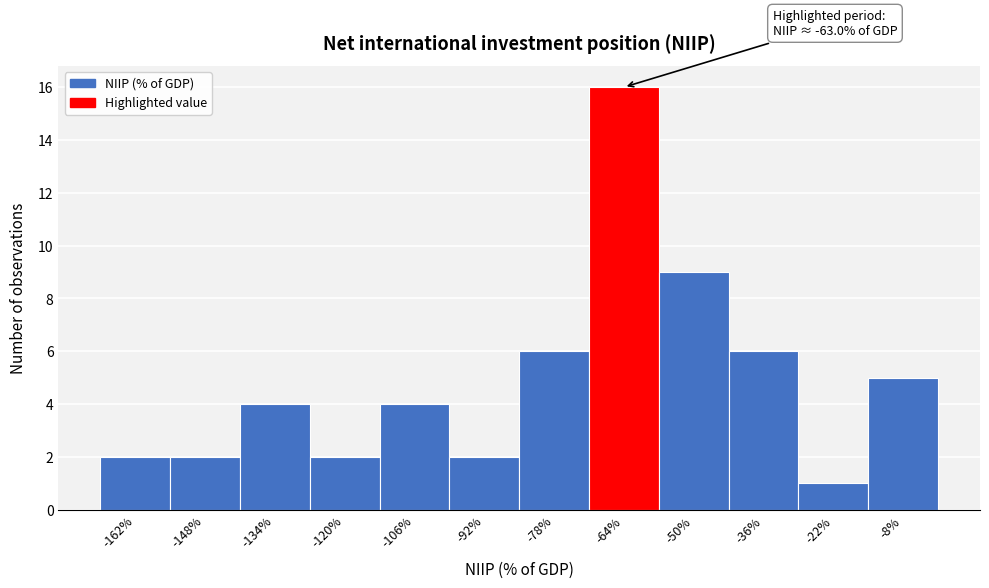

Which range on the x-axis has the tallest bar?

-72 to -58